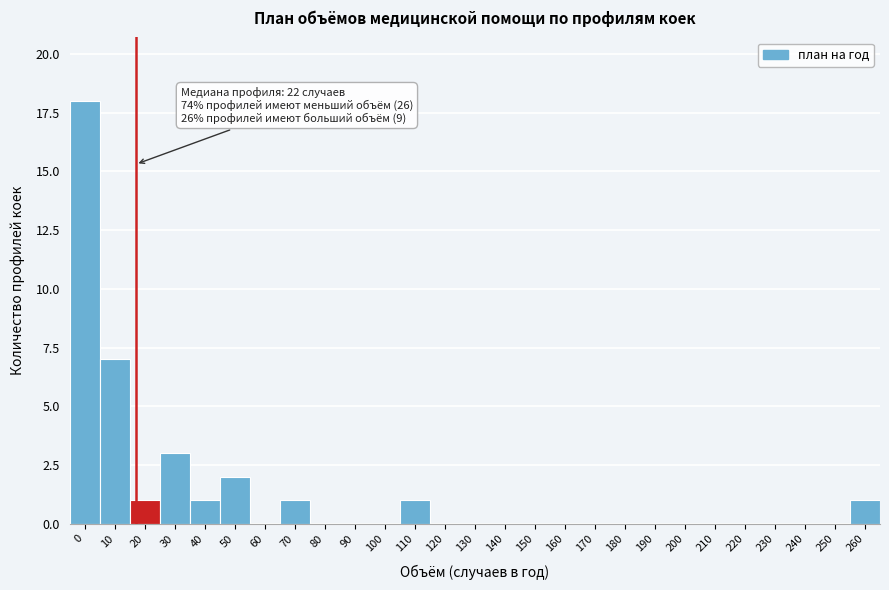

Reading left to right, what are all the values shown in this chart?

0=18	10=7	20=1	30=3	40=1	50=2	60=0	70=1	80=0	90=0	100=0	110=1	120=0	130=0	140=0	150=0	160=0	170=0	180=0	190=0	200=0	210=0	220=0	230=0	240=0	250=0	260=1